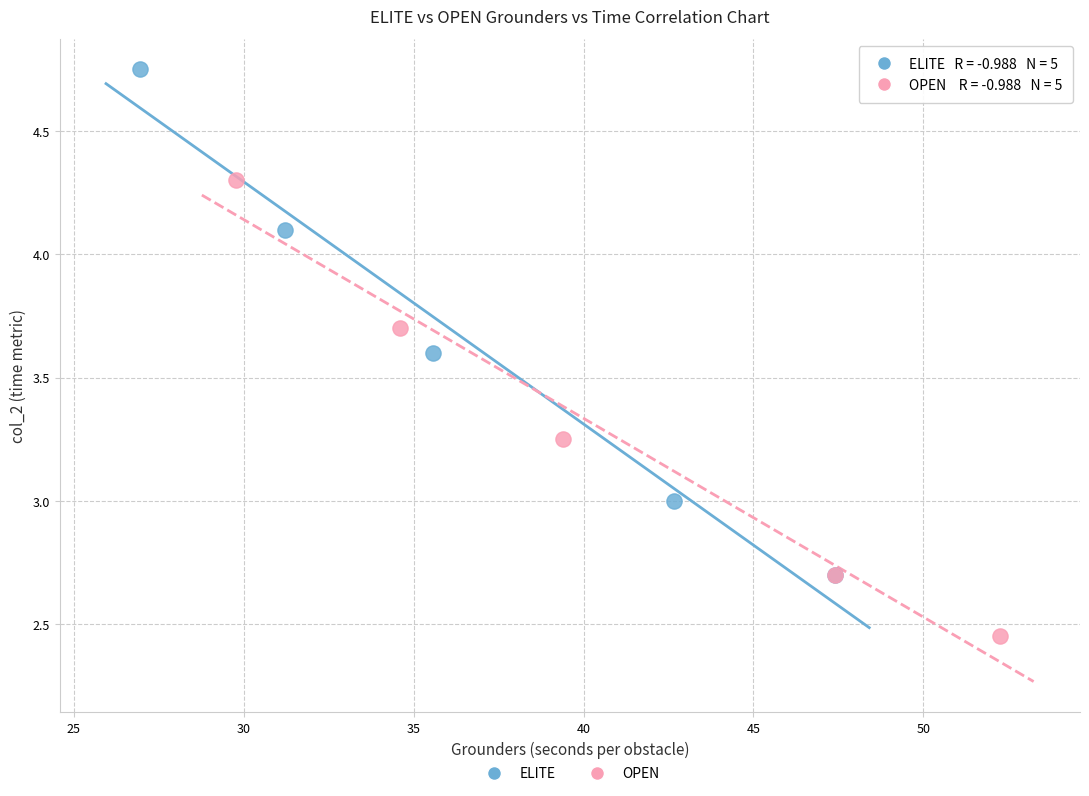

Which series reaches the maximum Y coordinate?

ELITE